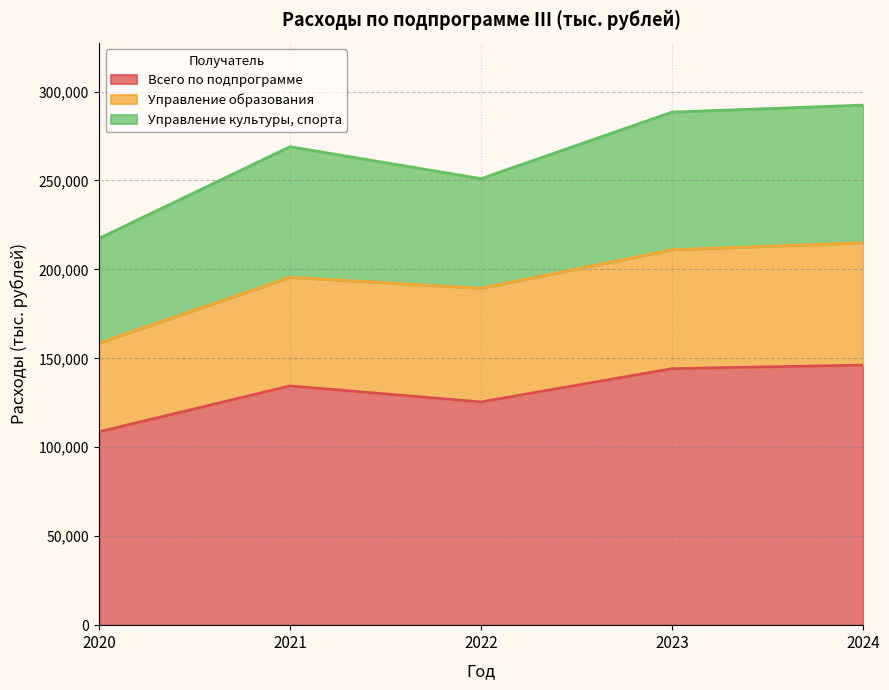

Does the chart have visible grid lines?

Yes